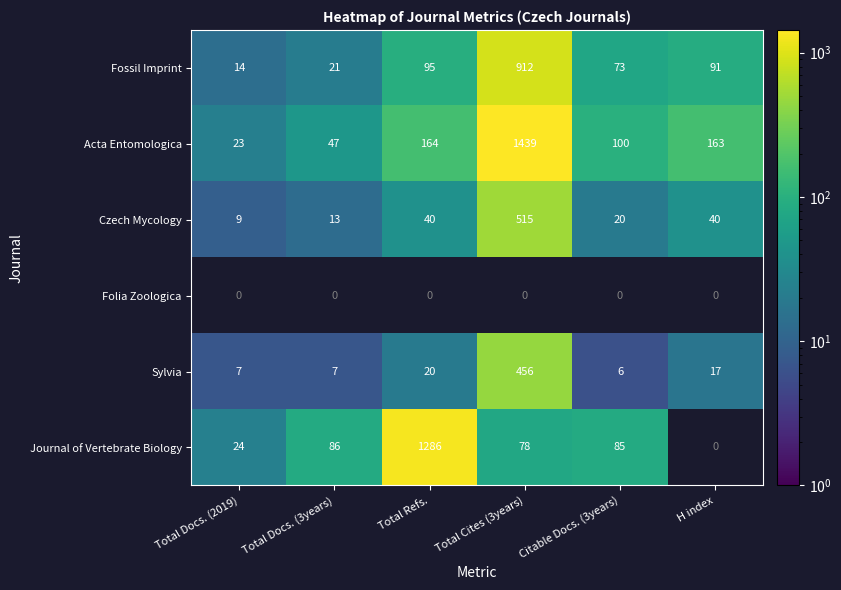

What is the difference between the maximum and second lowest values in the Acta Entomologica series?

1392